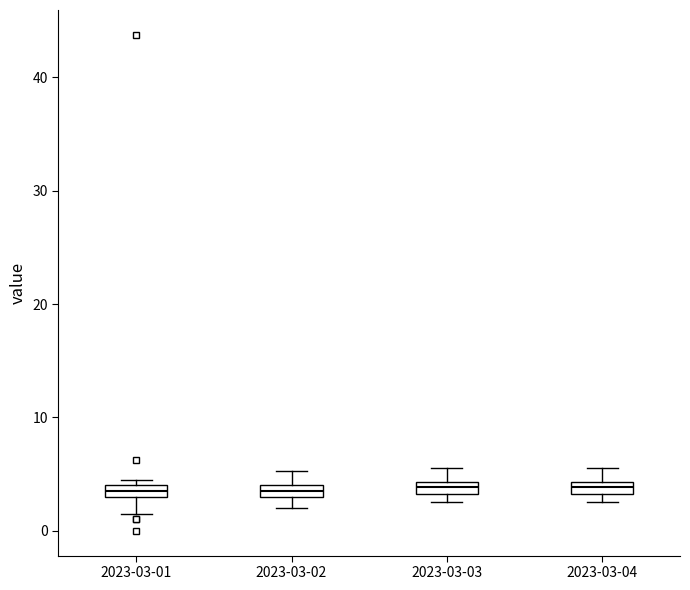

Where does the lower whisker of the box for 2023-03-01 end on the y-axis? The values are not printed on the chart, so give them approximately, as read against the axis.

2